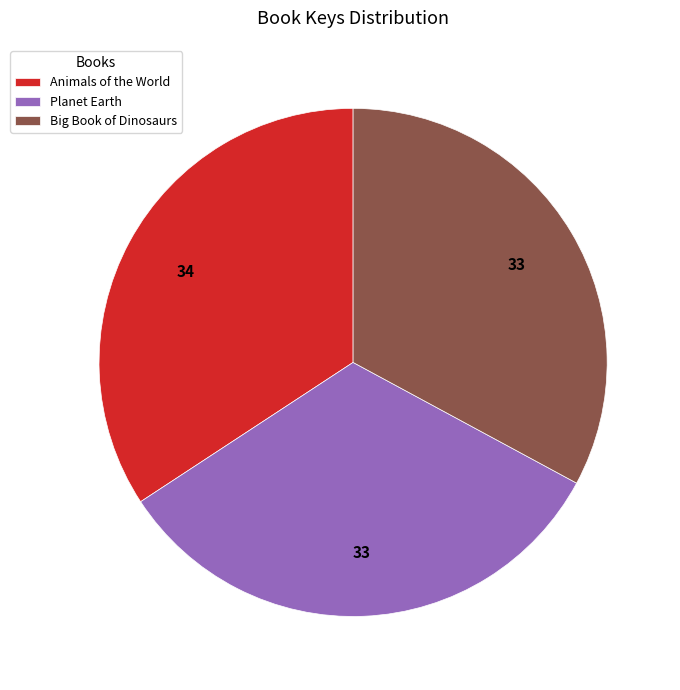

Is the sum of Planet Earth and Big Book of Dinosaurs greater than half?

Yes